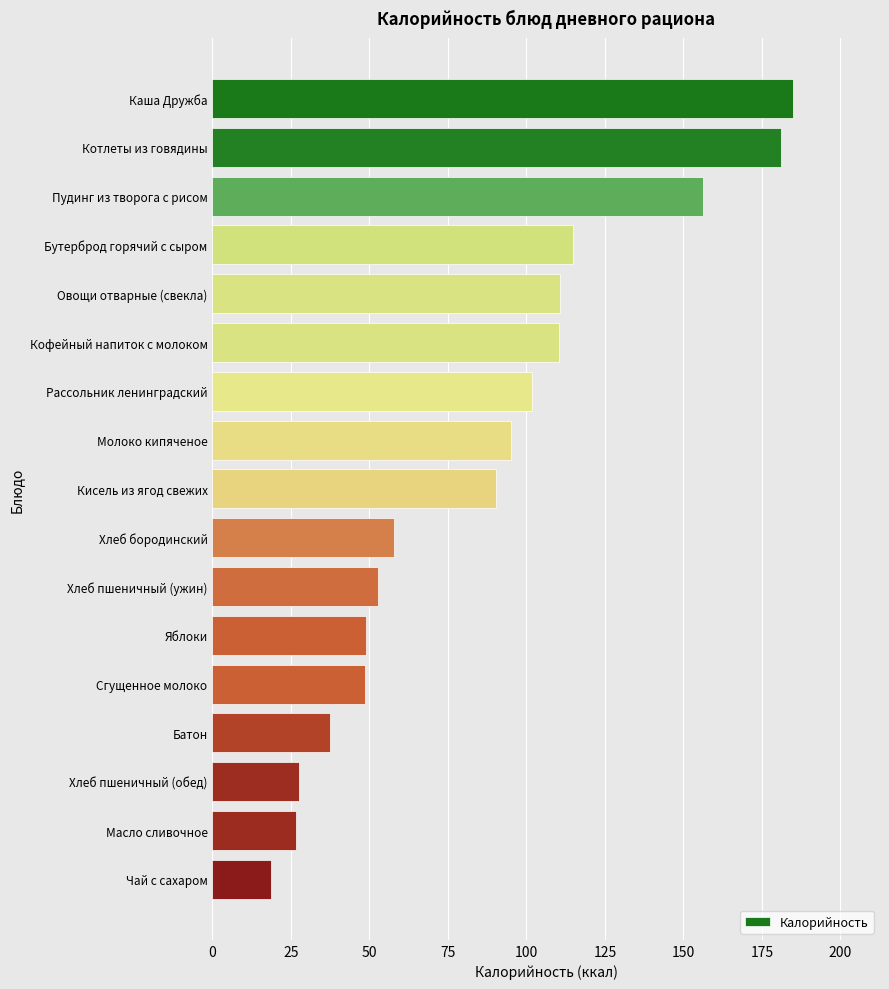

What is the label of the 11th bar from the bottom?

Рассольник ленинградский